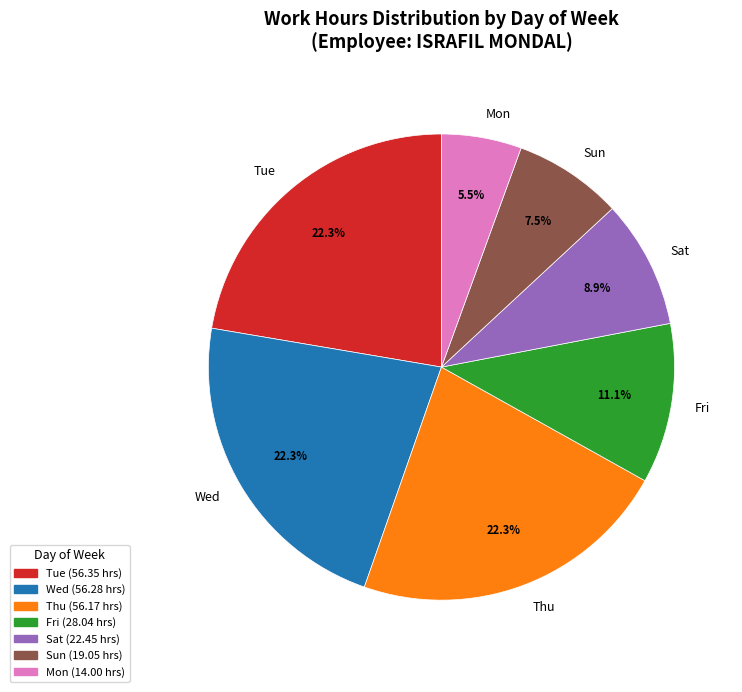

What percentage is NOT represented by Mon?

94.5%